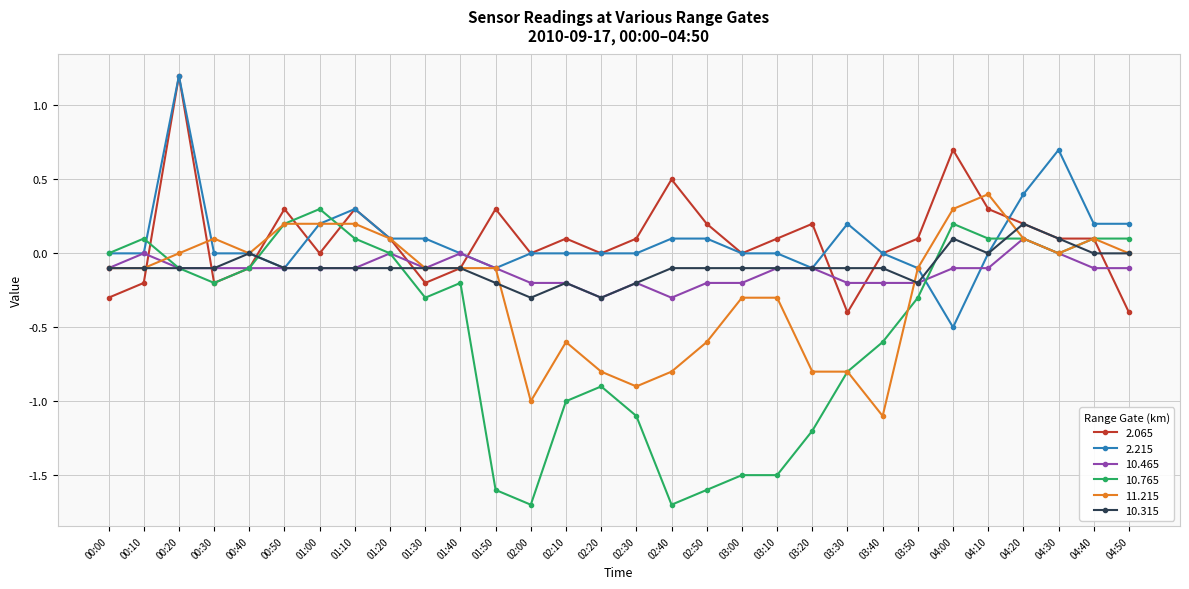

How many categories are shown in the chart?

30